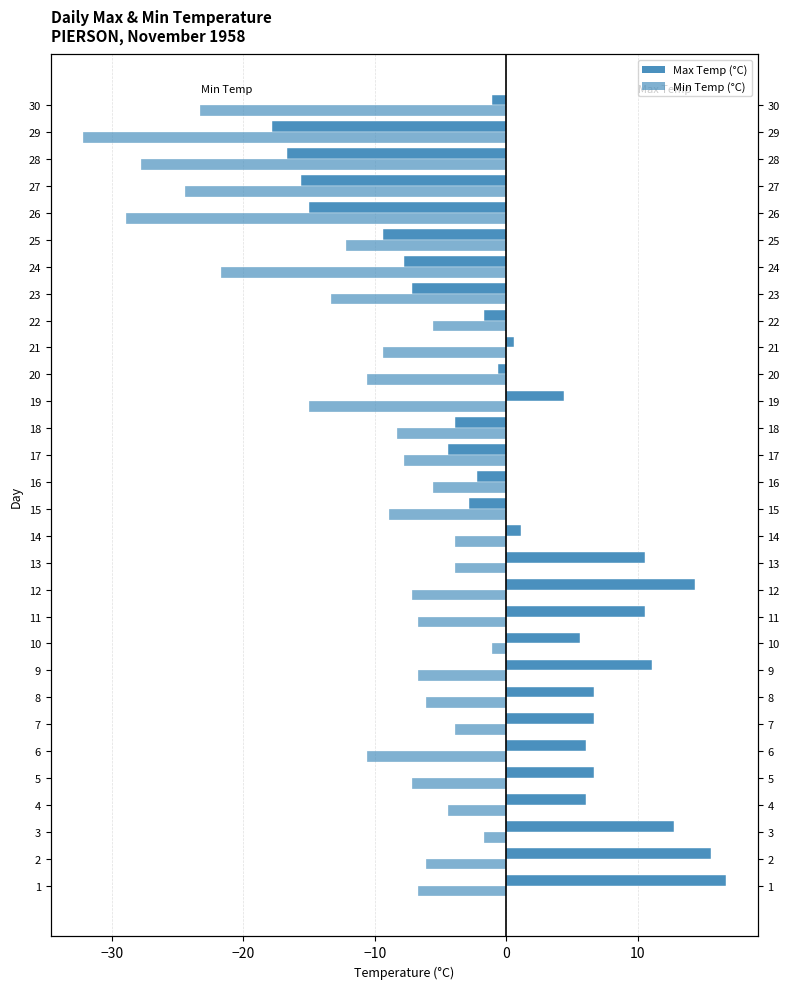

Count the number of categories in the chart.

30